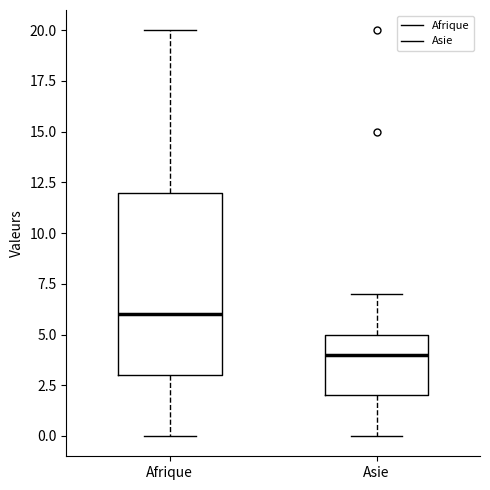

Which box is the tallest, from its lower edge to its upper edge?

Afrique